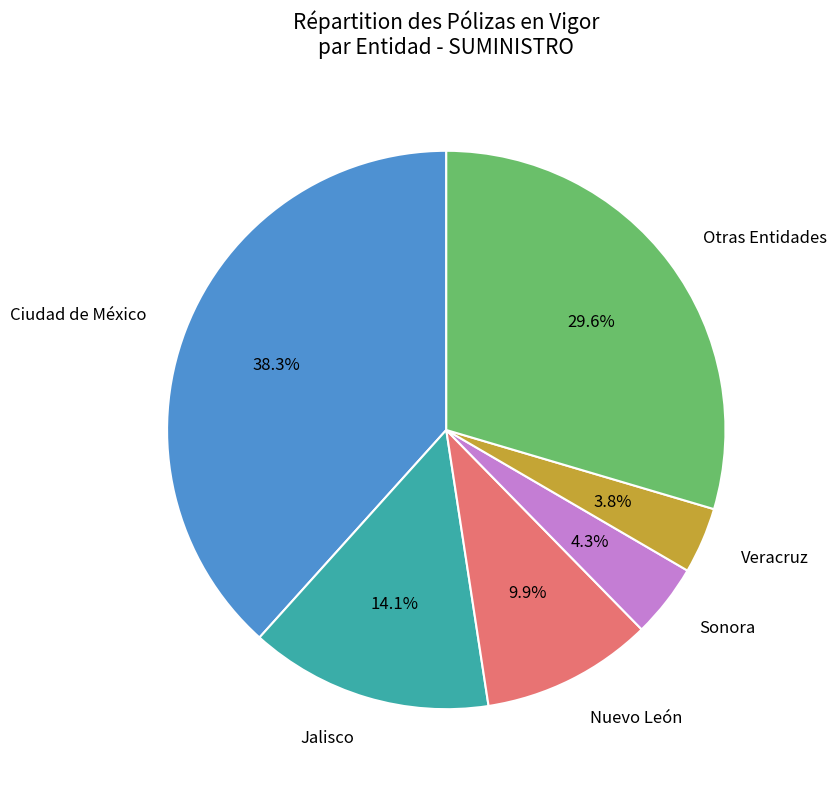

Does any single category account for the majority?

No